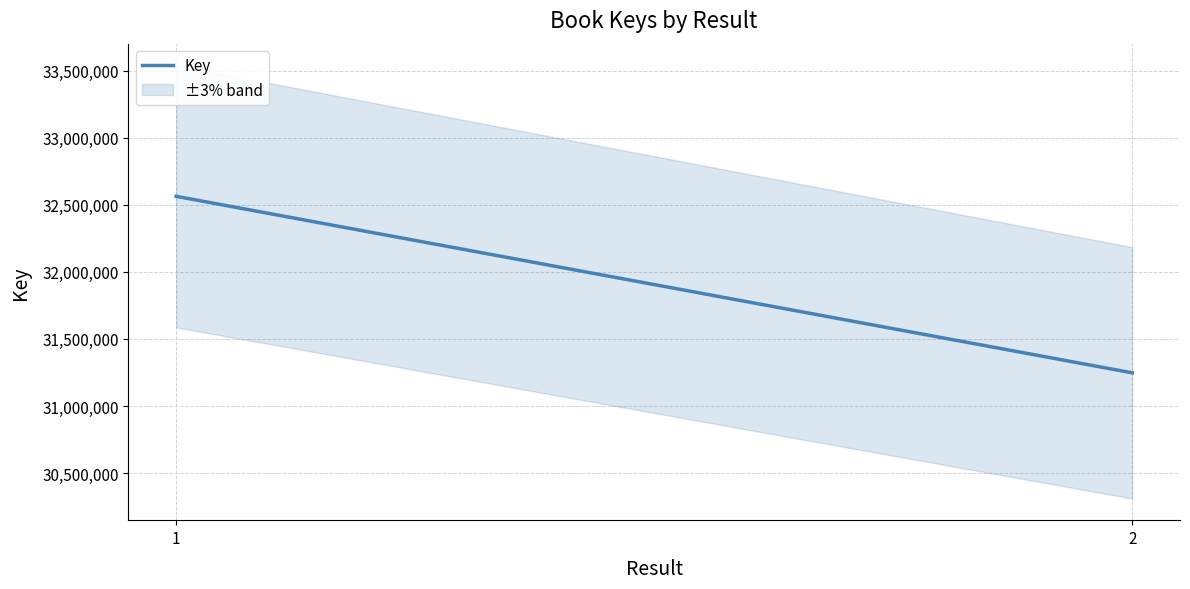

True or false: the data shows 32563824 at 1.

True